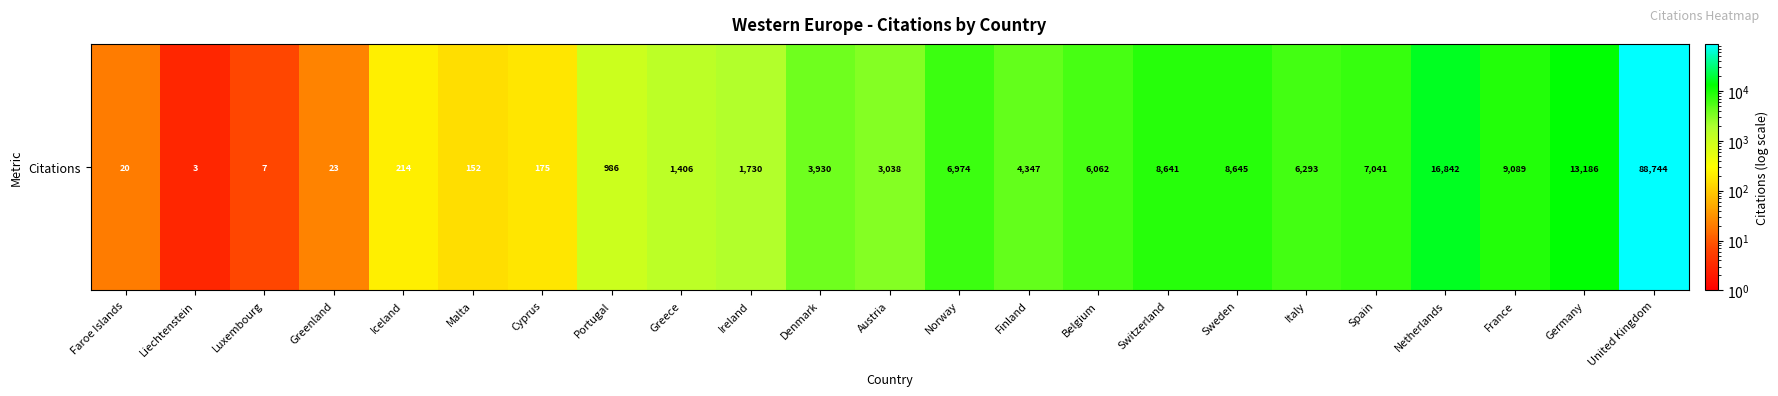

Which label corresponds to the largest value in the chart?

United Kingdom